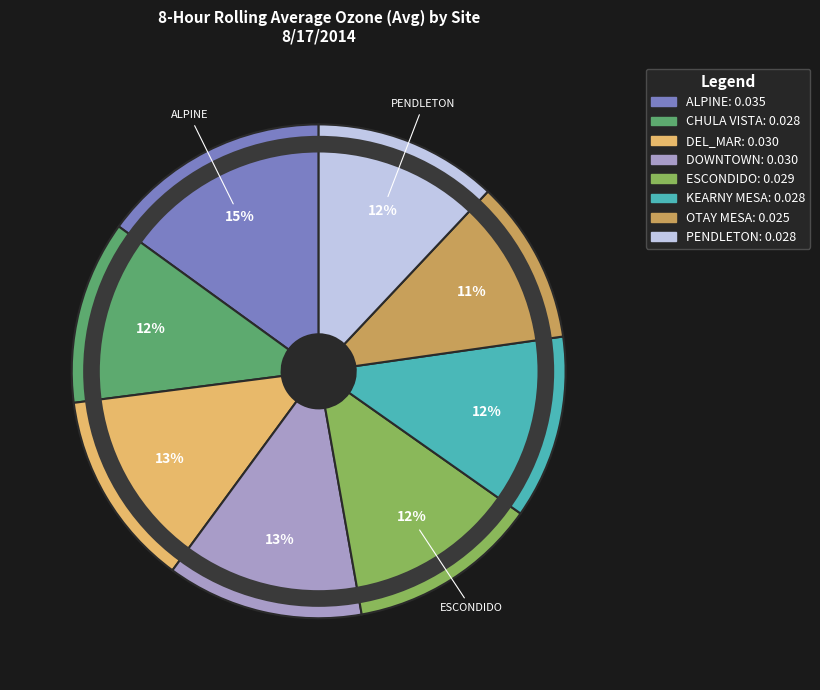

To the nearest percent, what is the average slice percentage?

12%